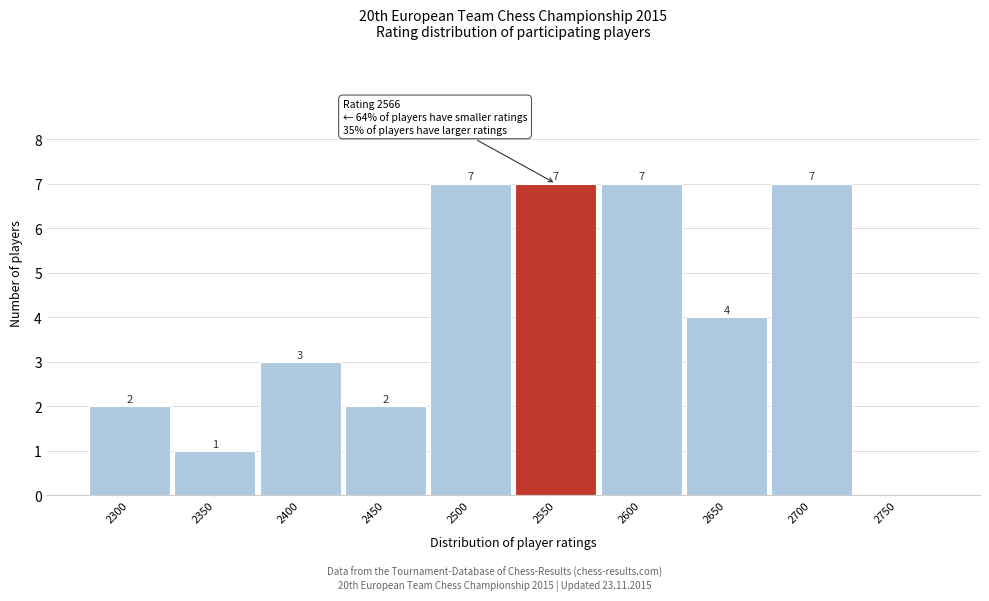

What is the maximum value shown in the chart?

7